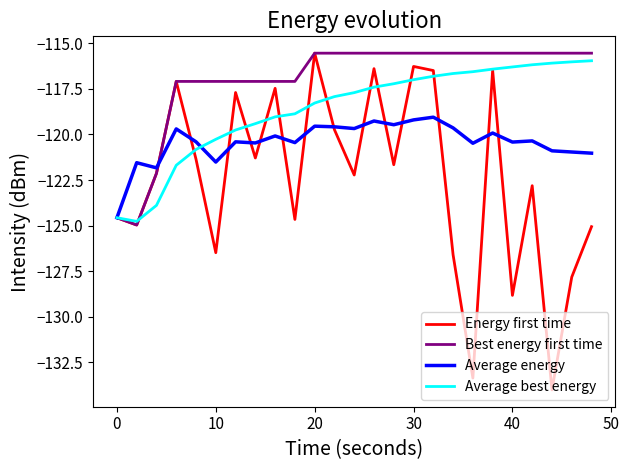

Which series has the largest range (max minus min)?

Energy first time